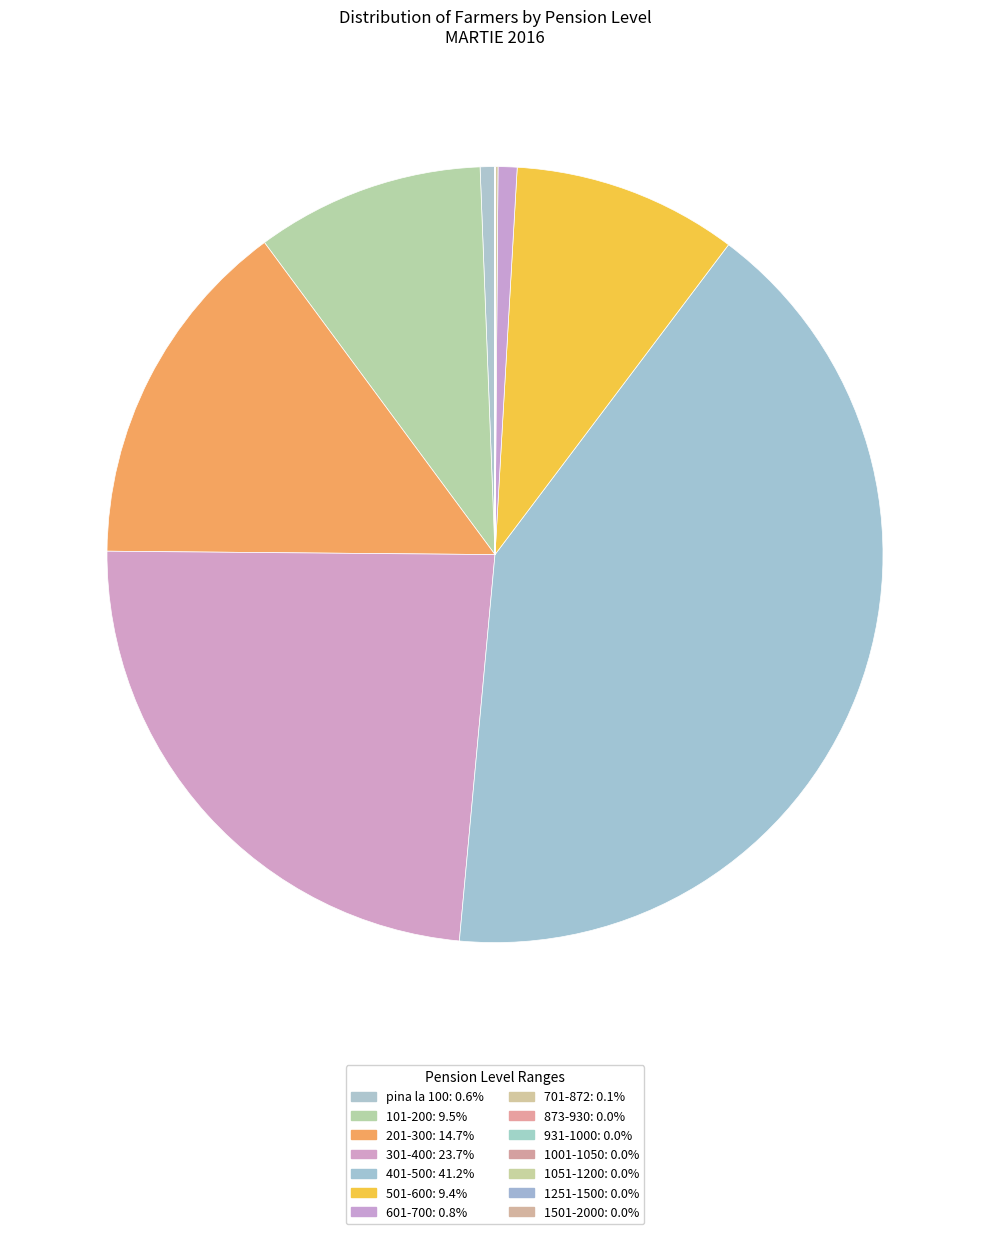

Approximately how many times larger is the value at 301-400 compared to 1001-1050?

20404.0